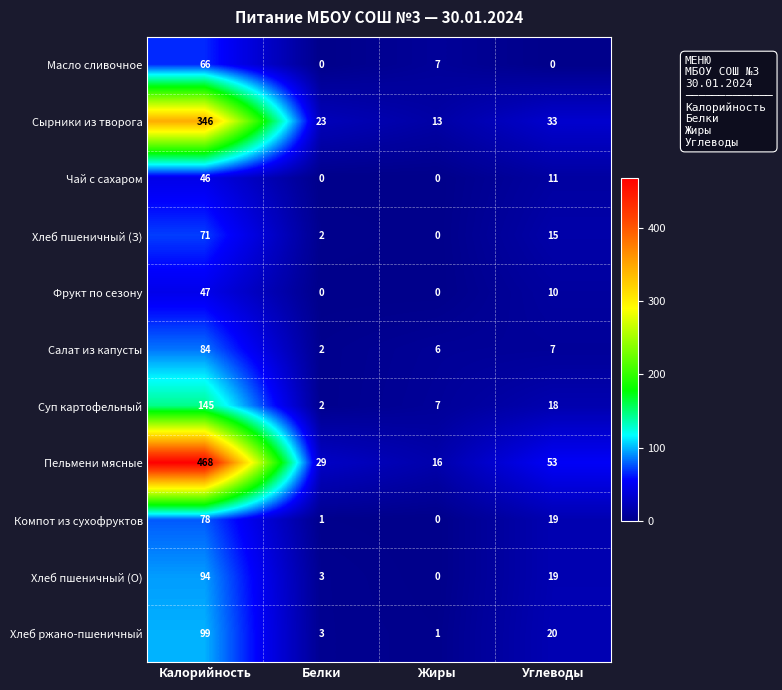

Which series has the largest total across all categories?

Пельмени мясные